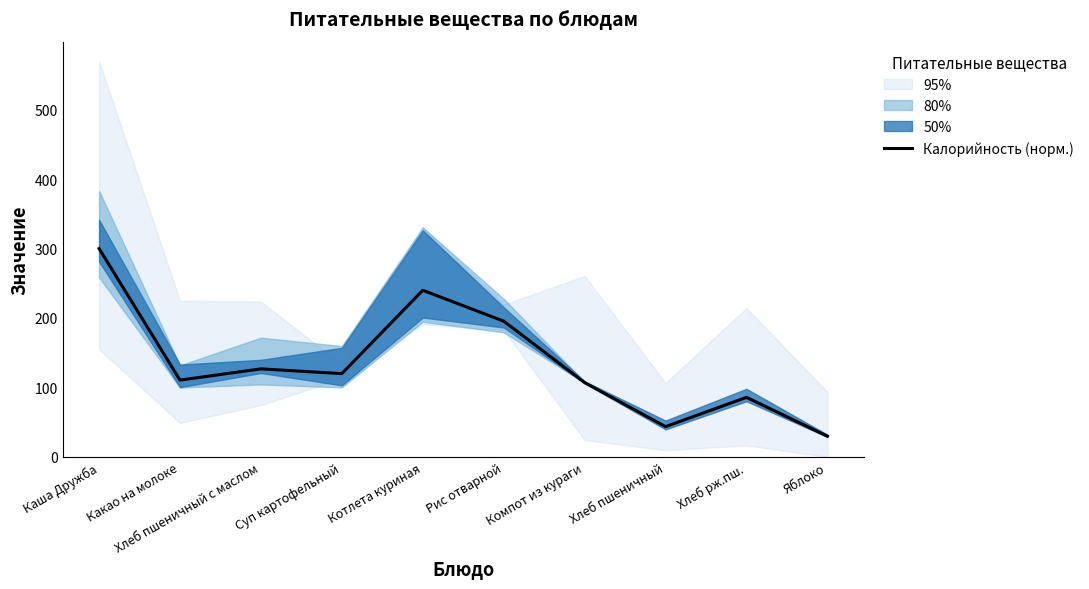

Read the value at Хлеб рж.пш..

85.7